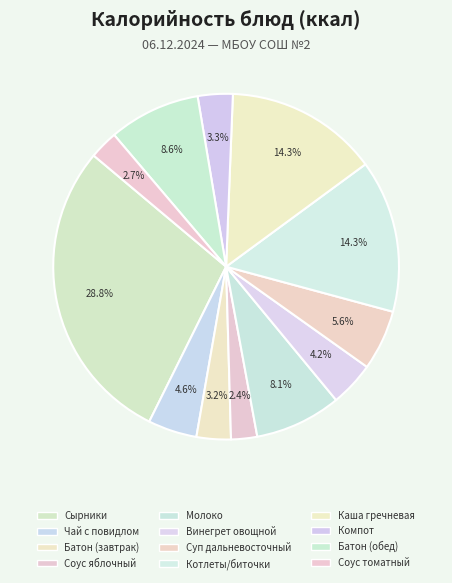

Which category has the biggest portion of the pie?

Сырники